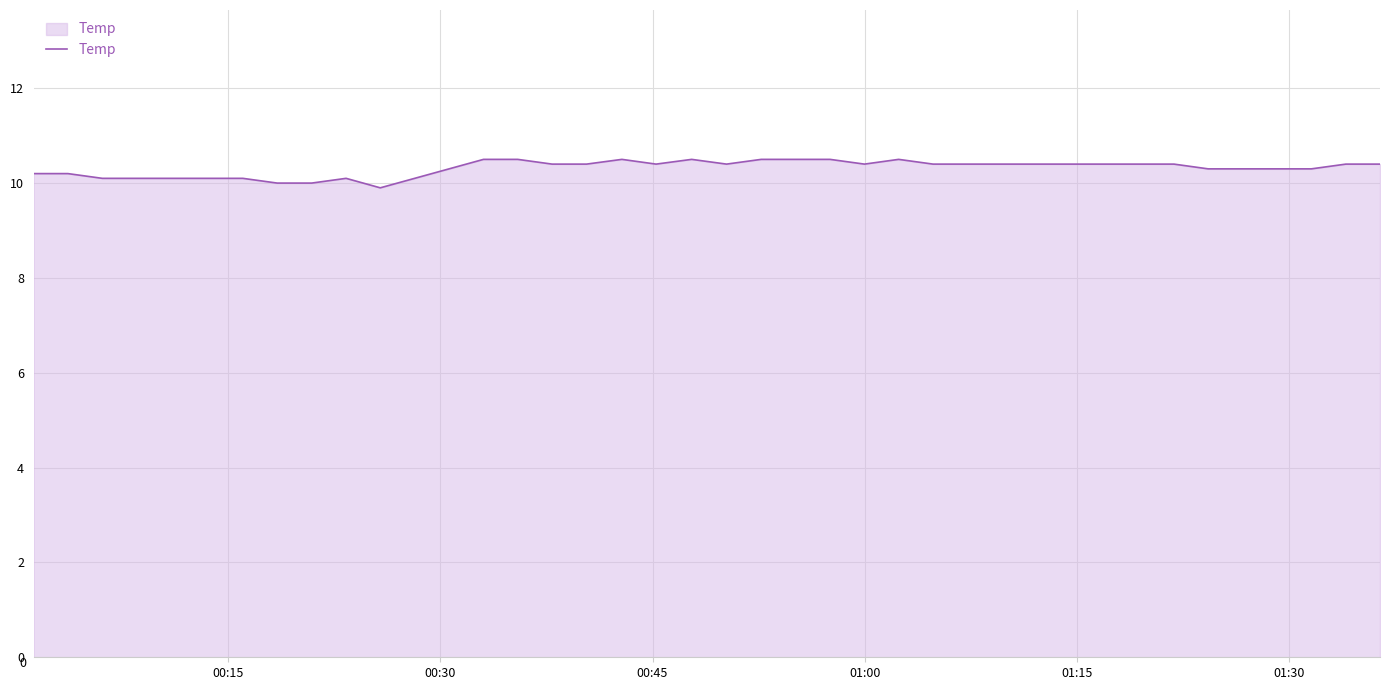

What is the difference between the maximum and minimum values?

0.6